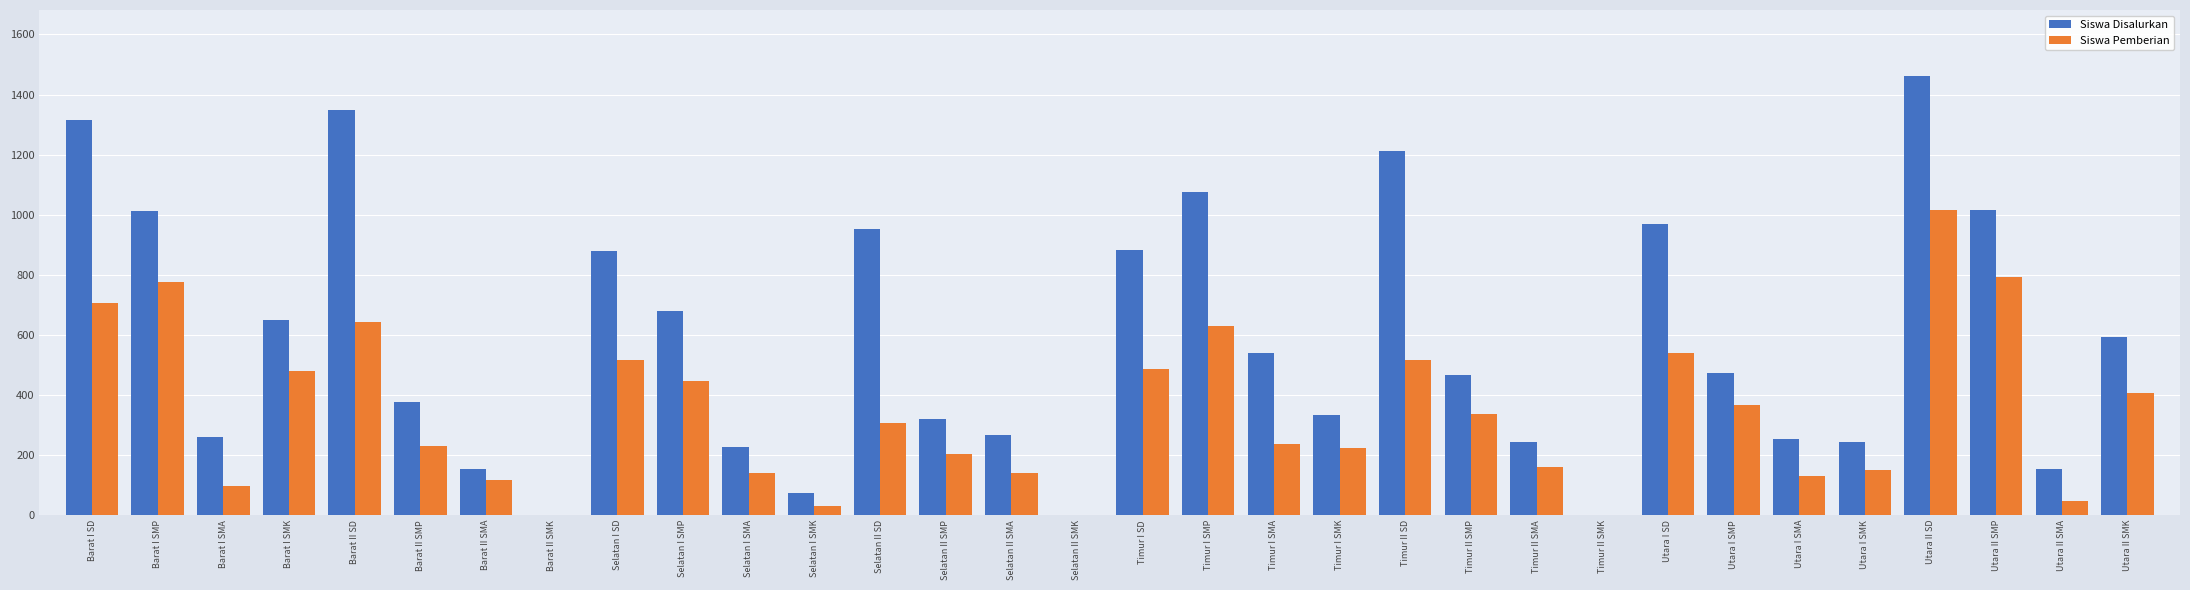

Which series has the largest total across all categories?

Siswa Disalurkan